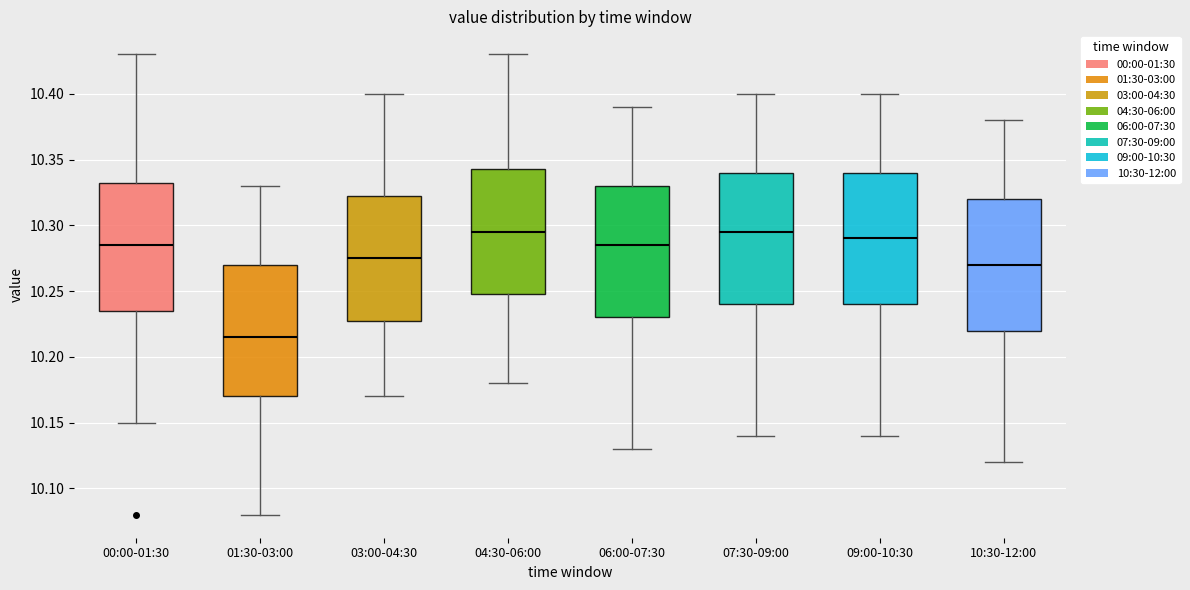

Where does the upper whisker of the box for 07:30-09:00 end on the y-axis? The values are not printed on the chart, so give them approximately, as read against the axis.

10.400